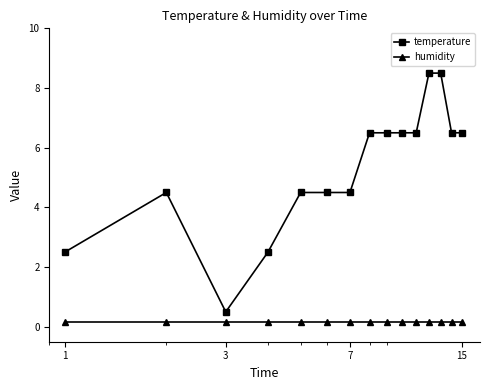

Reading right to left, what are all the values shown in this chart?

temperature: 6.5	6.5	8.5	8.5	6.5	6.5	6.5	6.5	4.5	4.5	4.5	2.5	0.5	4.5	2.5
humidity: 0.2	0.2	0.2	0.2	0.2	0.2	0.2	0.2	0.2	0.2	0.2	0.2	0.2	0.2	0.2